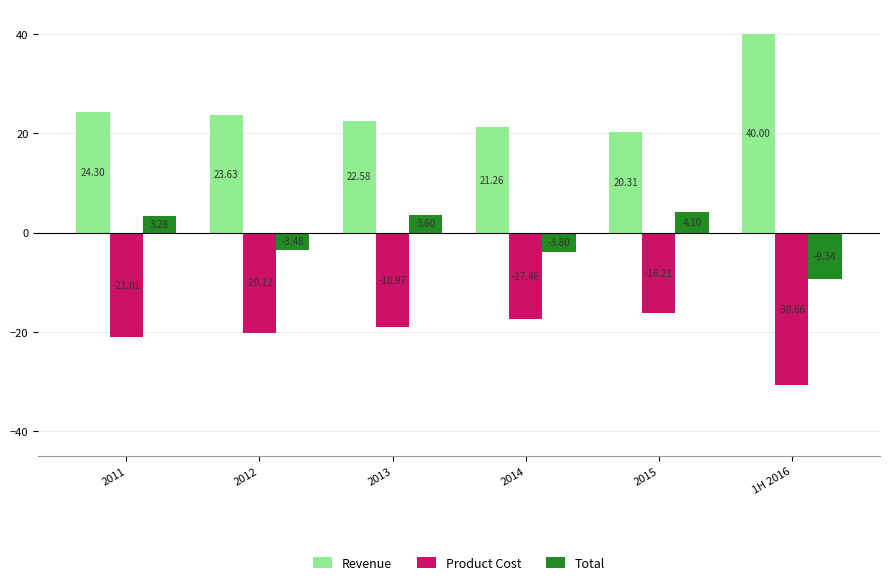

Which label corresponds to the largest value in the chart?

1H 2016